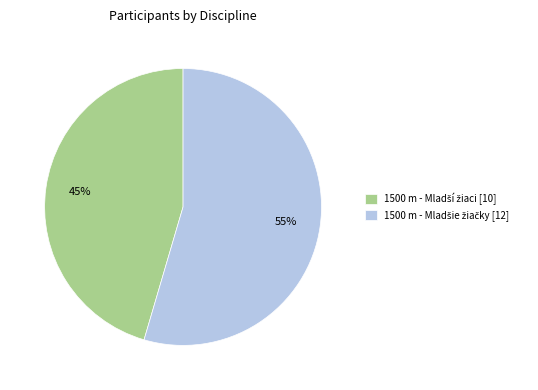

Is there a majority slice in this chart?

Yes